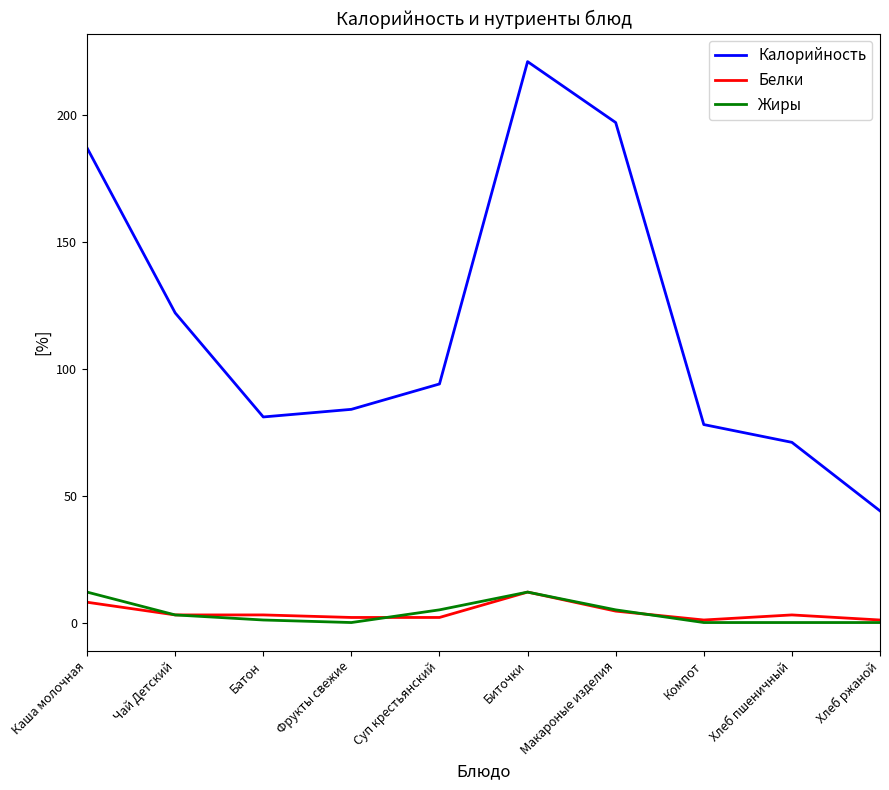

At which category does Калорийность reach its first local valley?

Батон